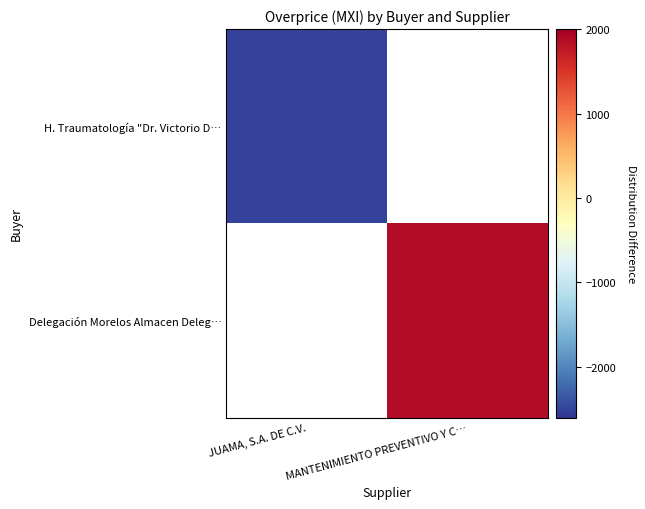

Rank the series by their average value, from lowest to highest.

H. Traumatología "Dr. Victorio D…, Delegación Morelos Almacen Deleg…